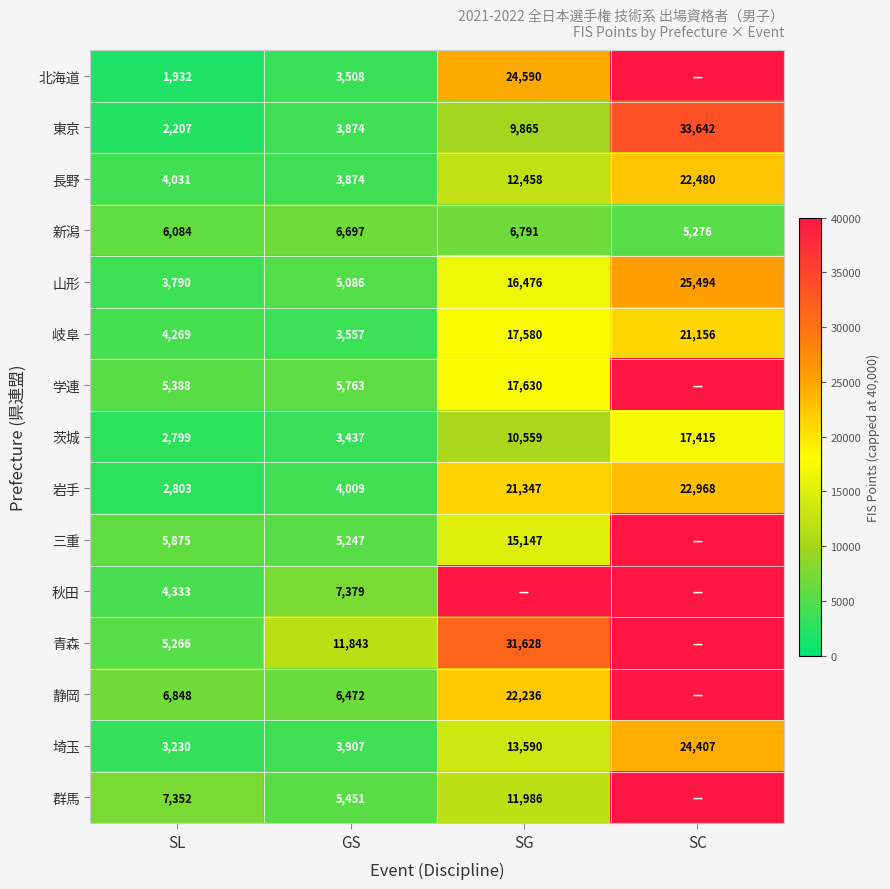

Read the 長野 value at SG.

12458